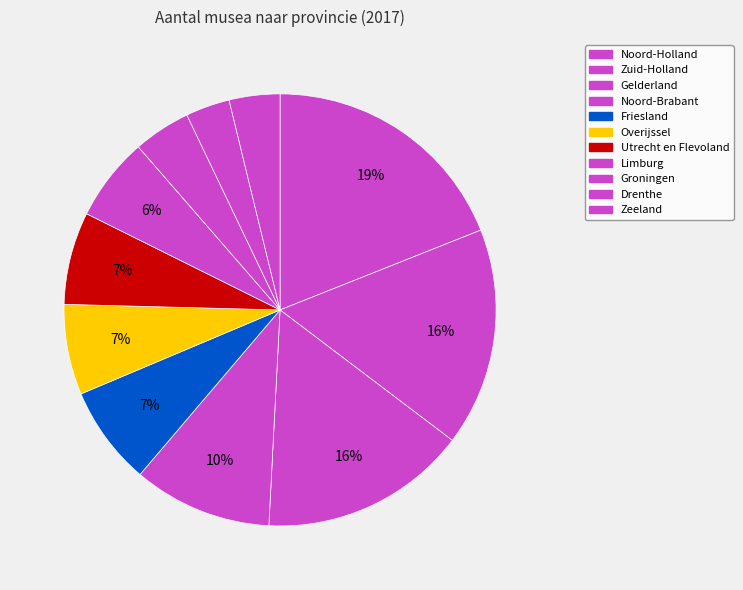

How many slices are in this pie chart?

11